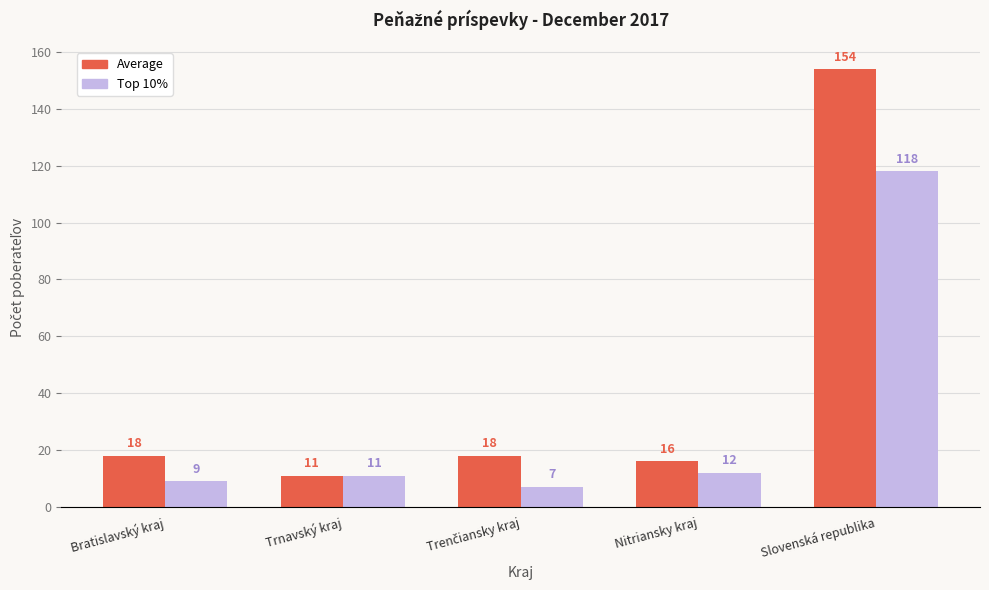

Where is Top 10% nearest to the value 62?

Nitriansky kraj